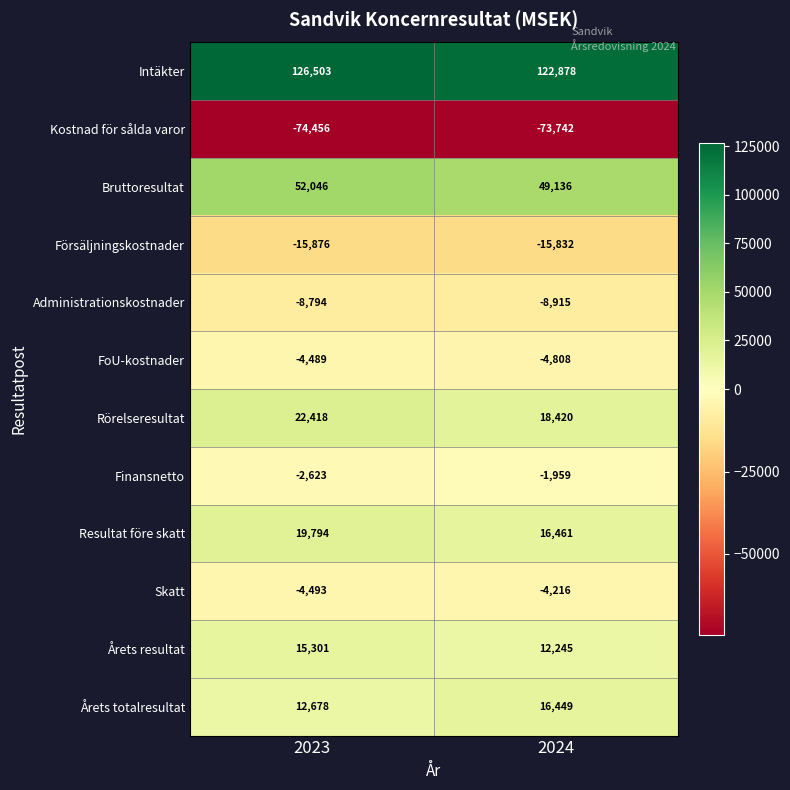

What is the maximum value shown in the chart?

126503